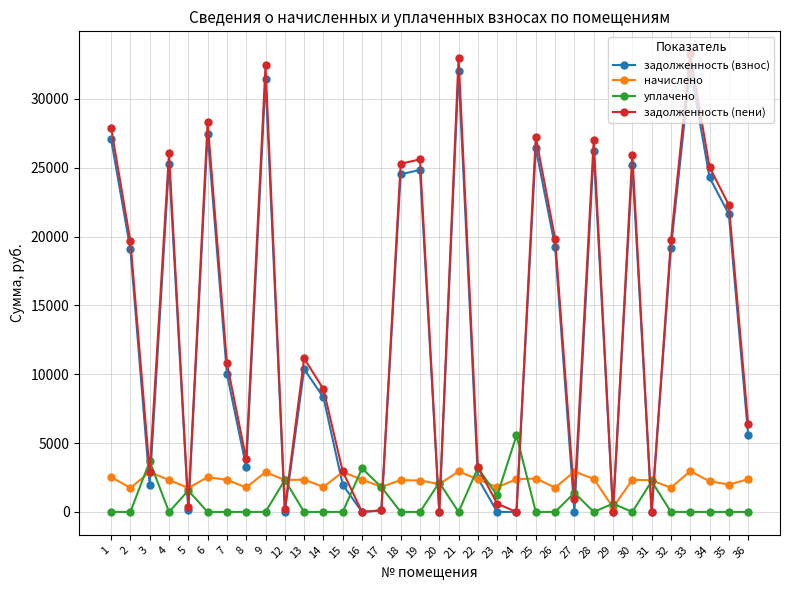

Is the value of уплачено at 6 greater than the value of задолженность (взнос) at 19?

No